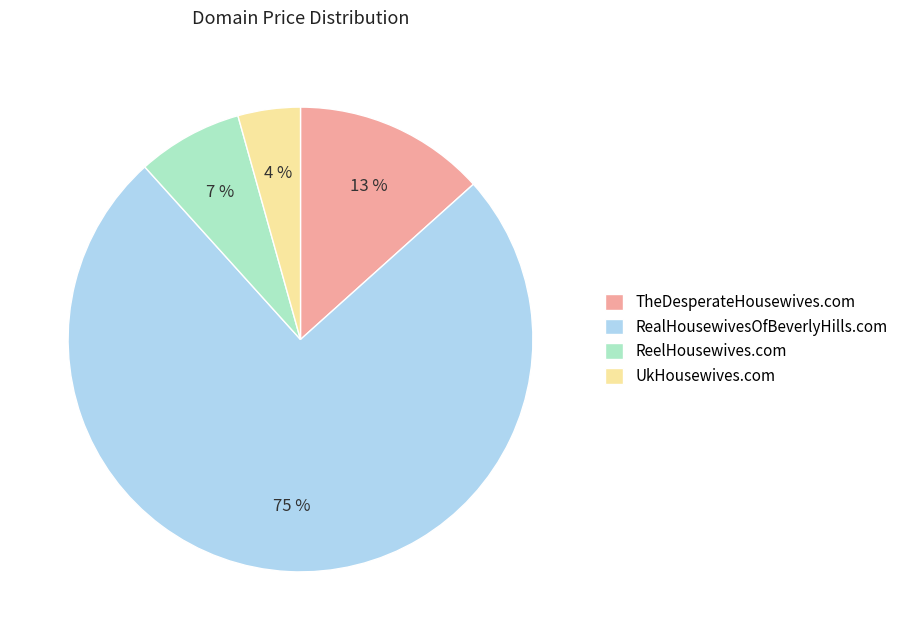

How many slices are in this pie chart?

4